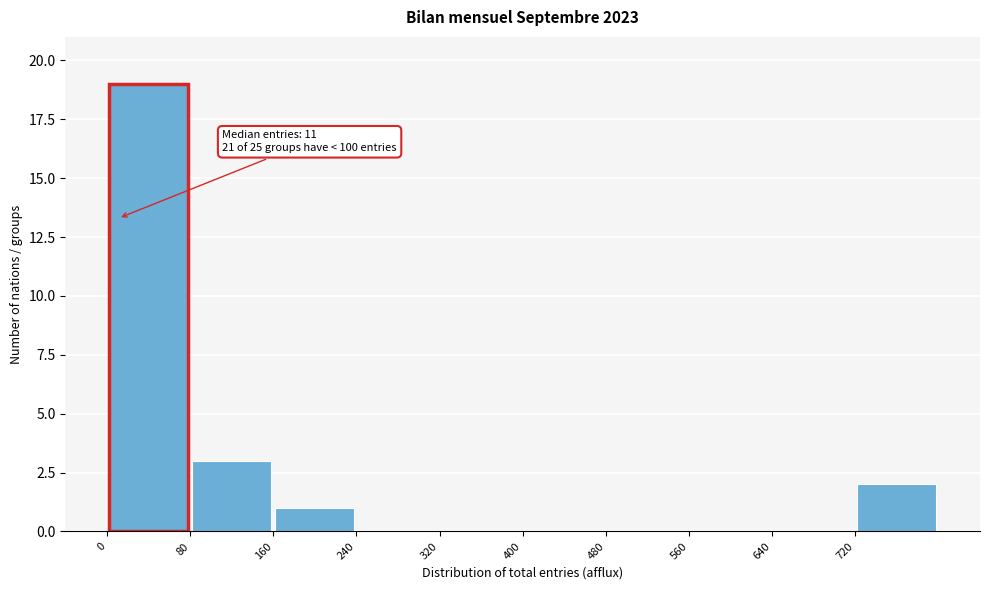

Over which range of the x-axis is the bar tallest?

0 to 80